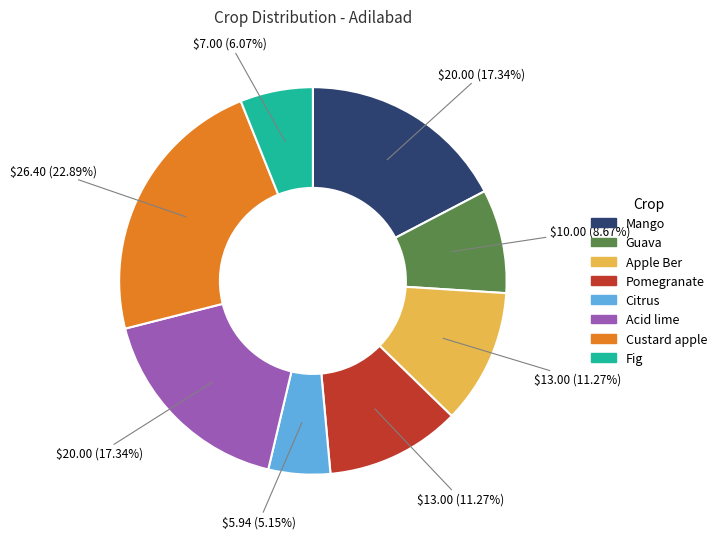

Is the sum of Mango and Apple Ber greater than half?

No